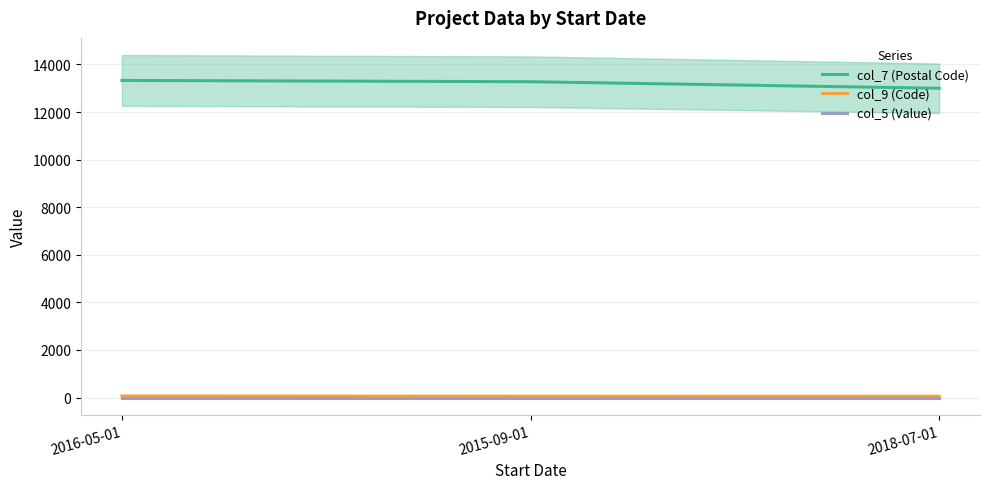

What value does the col_9 (Code) series have at 2015-09-01?

58